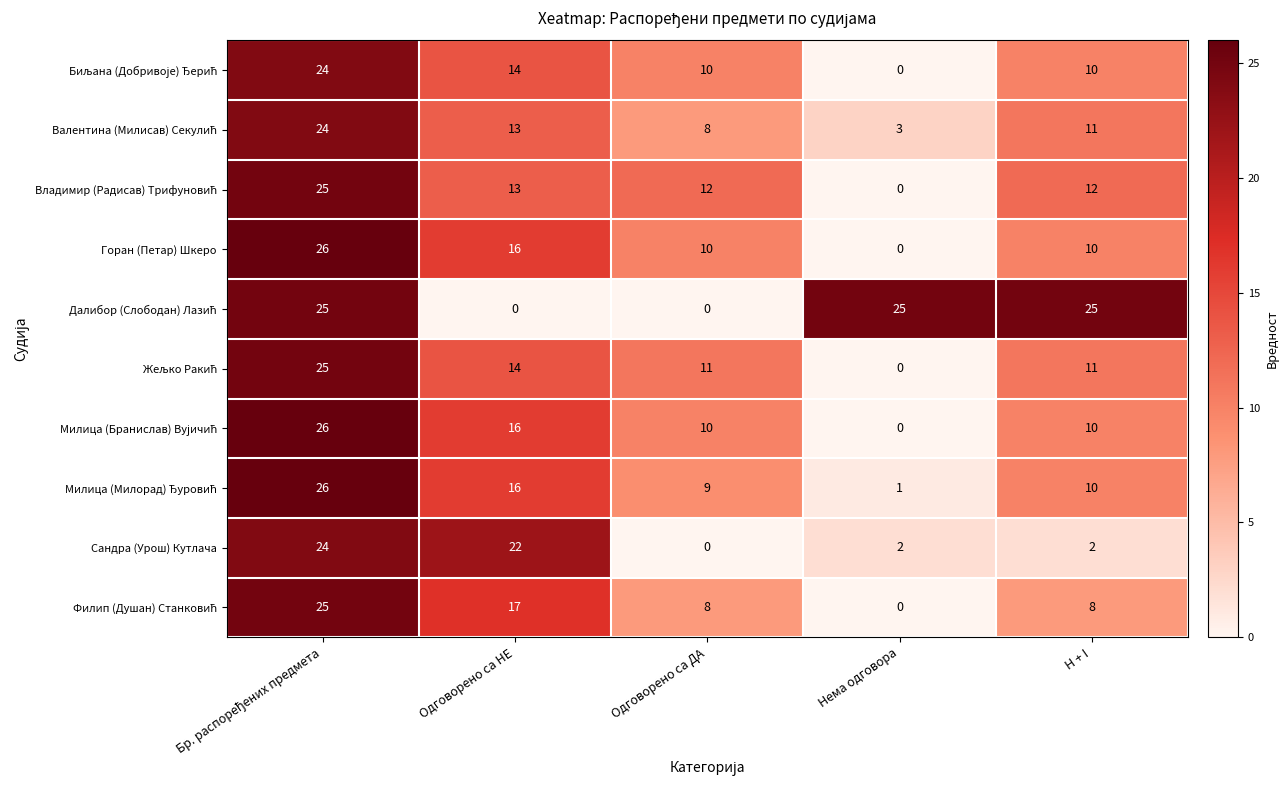

The value of Горан (Петар) Шкеро at Одговорено са НЕ is 9. True or false?

False